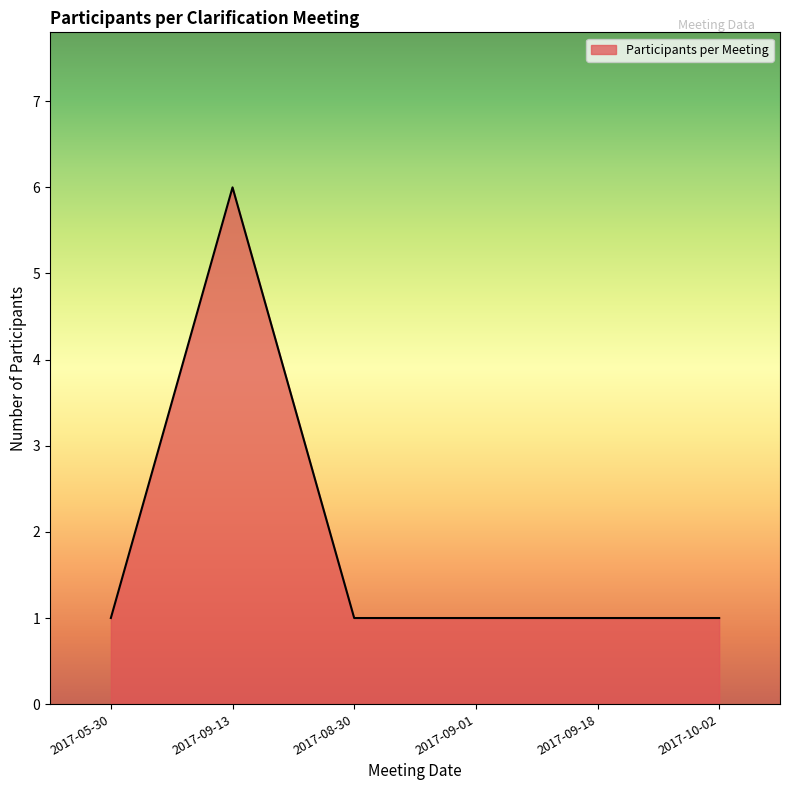

The value at 2017-10-02 is 1. True or false?

True